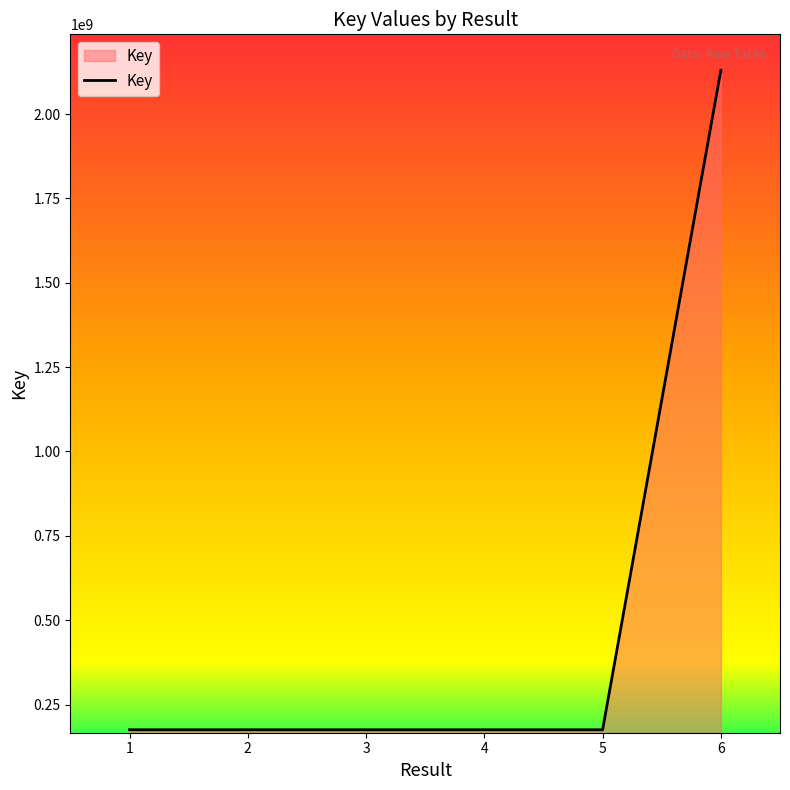

What is the change in value from 2 to 6?

+1954446959